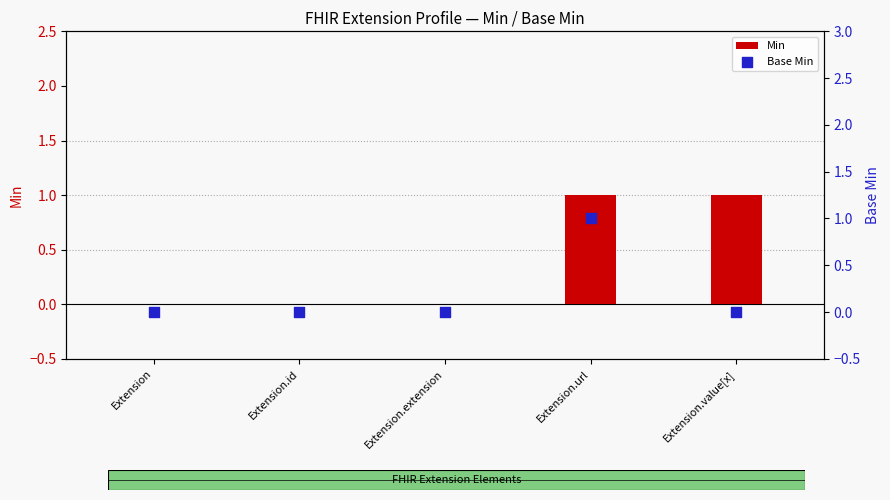

Which series contains the highest Y value?

Min